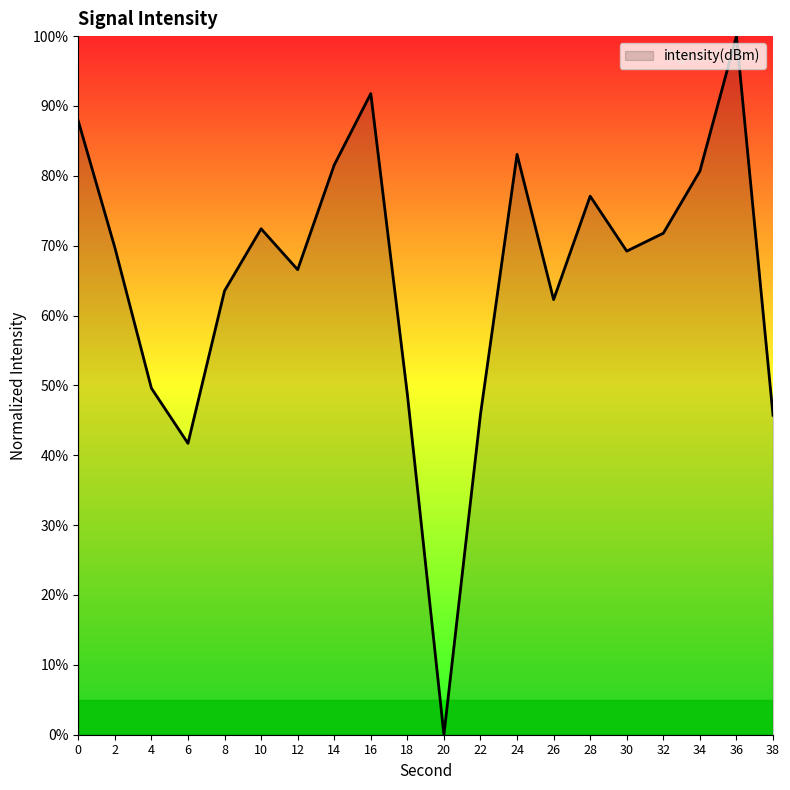

The chart shows a value of 134.6 at 36. True or false?

False